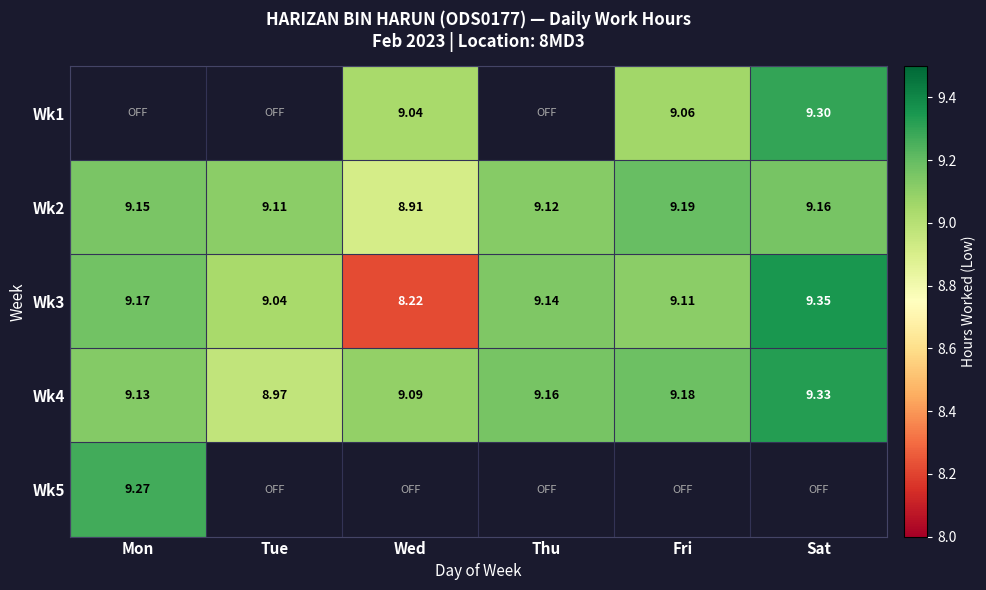

Where does the Wk2 series first go above 9?

Mon